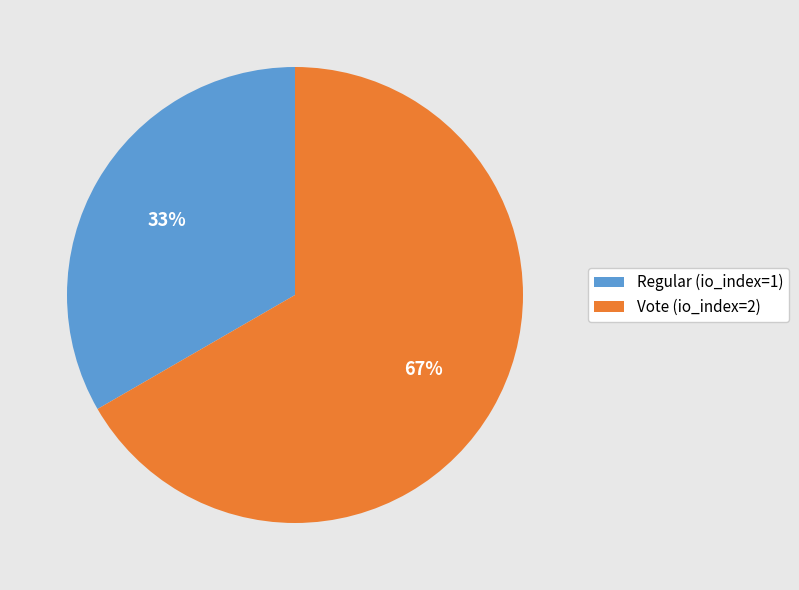

What is the ratio of the value at Regular (io_index=1) to the value at Vote (io_index=2)?

0.5